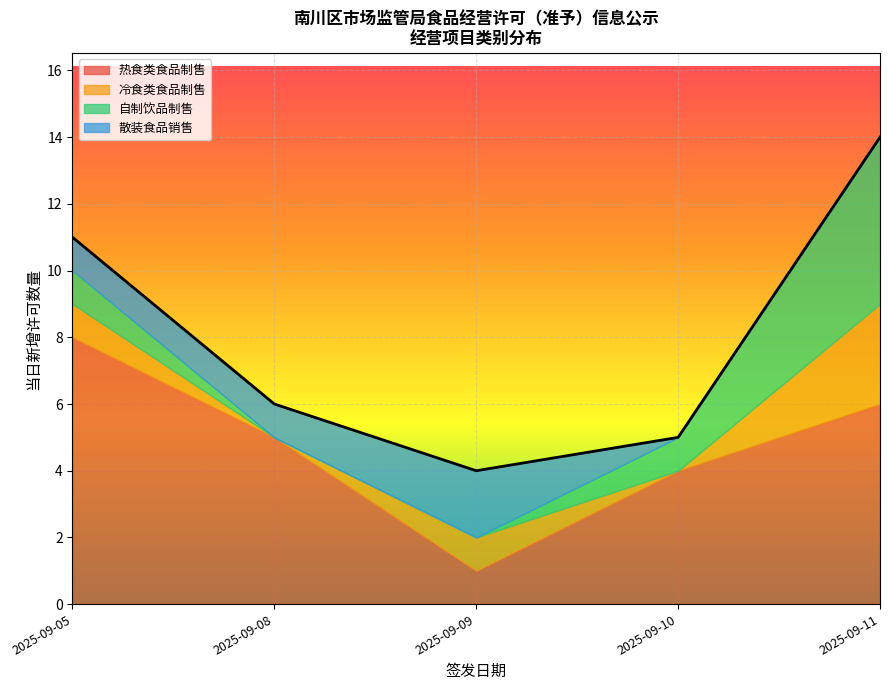

At how many categories does at least one series exceed 9?

2